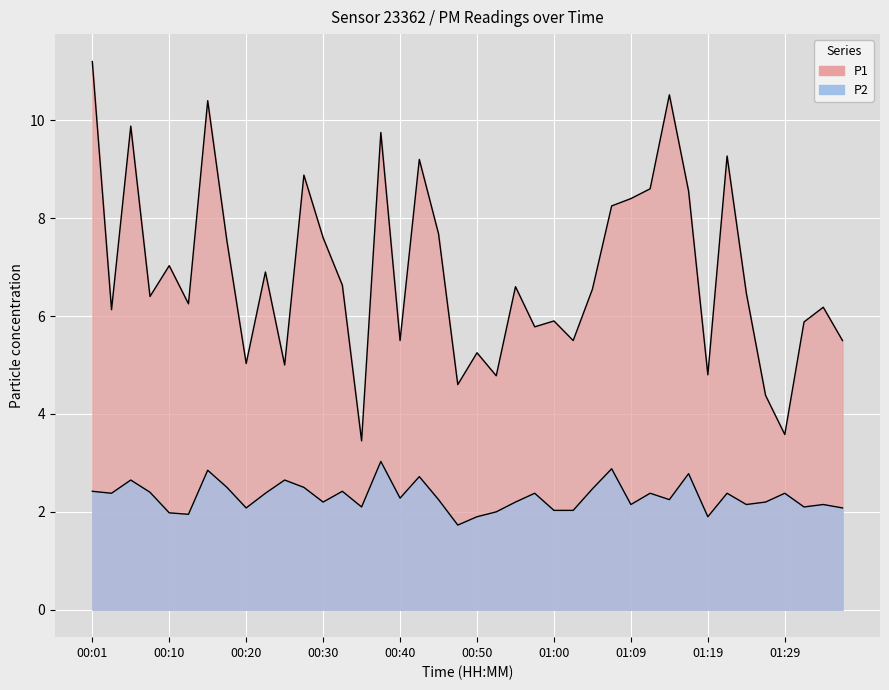

How many lines are shown in the chart?

2